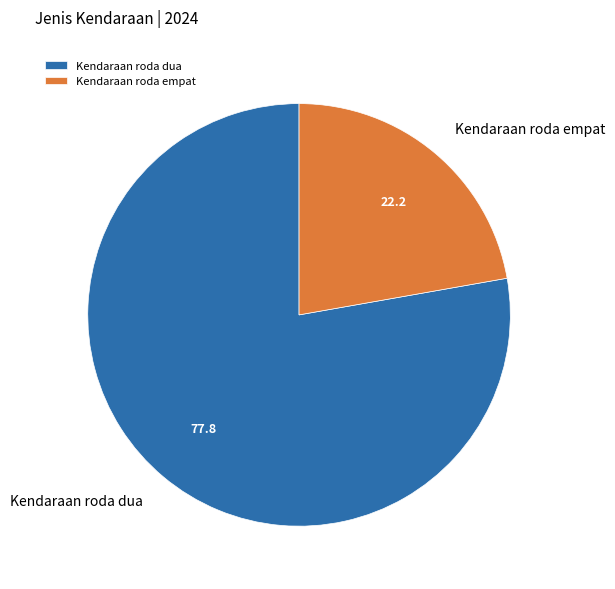

Is there a majority slice in this chart?

Yes